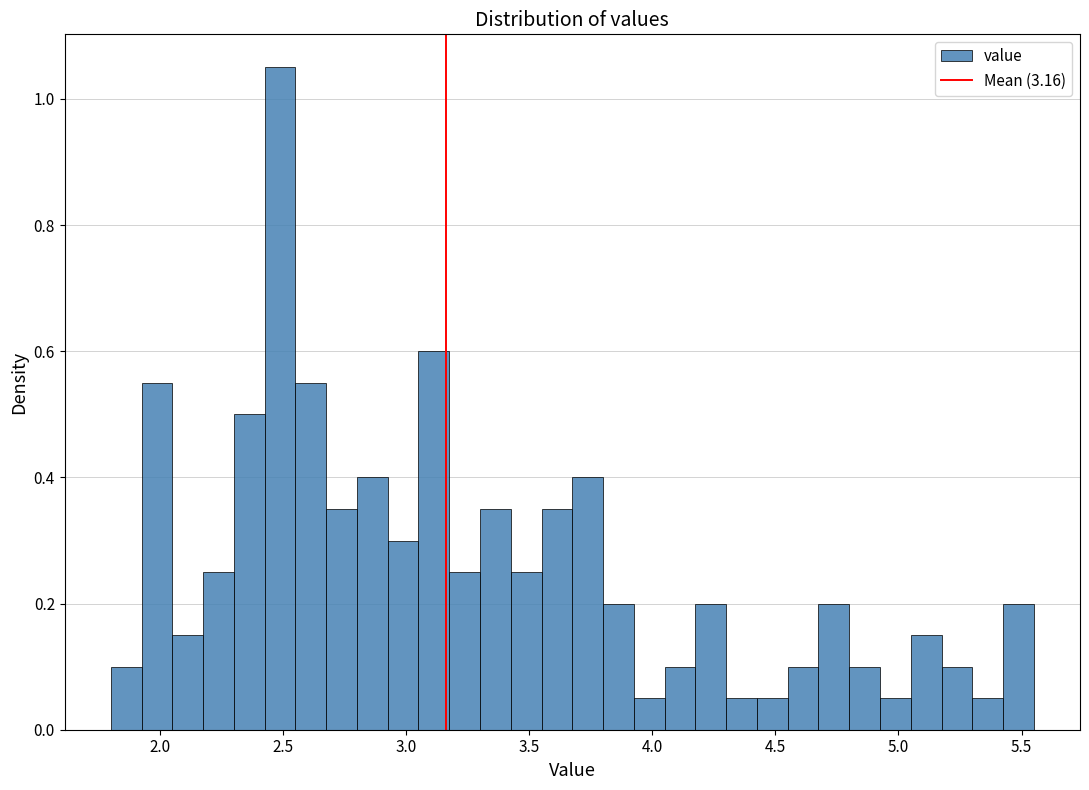

Around what value on the x-axis is the tallest bar? Give the approximate position of its centre, as read against the axis.

2.50